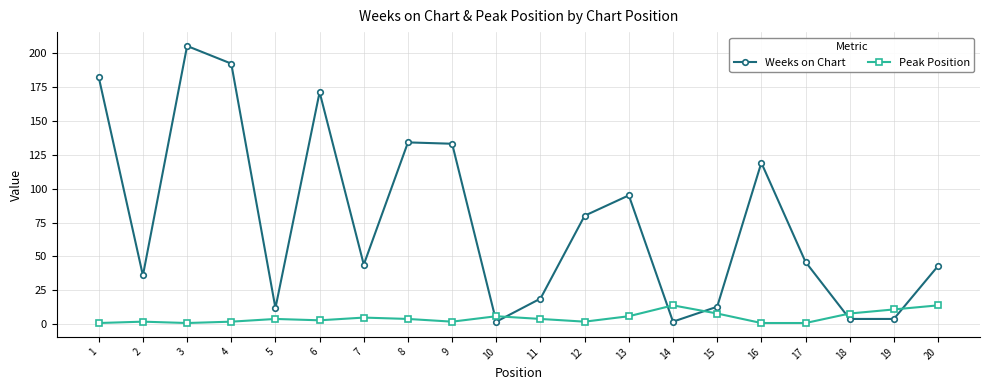

Reading right to left, what are all the values shown in this chart?

Weeks on Chart: 20=43	19=4	18=4	17=46	16=119	15=13	14=2	13=95	12=80	11=19	10=2	9=133	8=134	7=44	6=171	5=12	4=192	3=205	2=36	1=182
Peak Position: 20=14	19=11	18=8	17=1	16=1	15=8	14=14	13=6	12=2	11=4	10=6	9=2	8=4	7=5	6=3	5=4	4=2	3=1	2=2	1=1